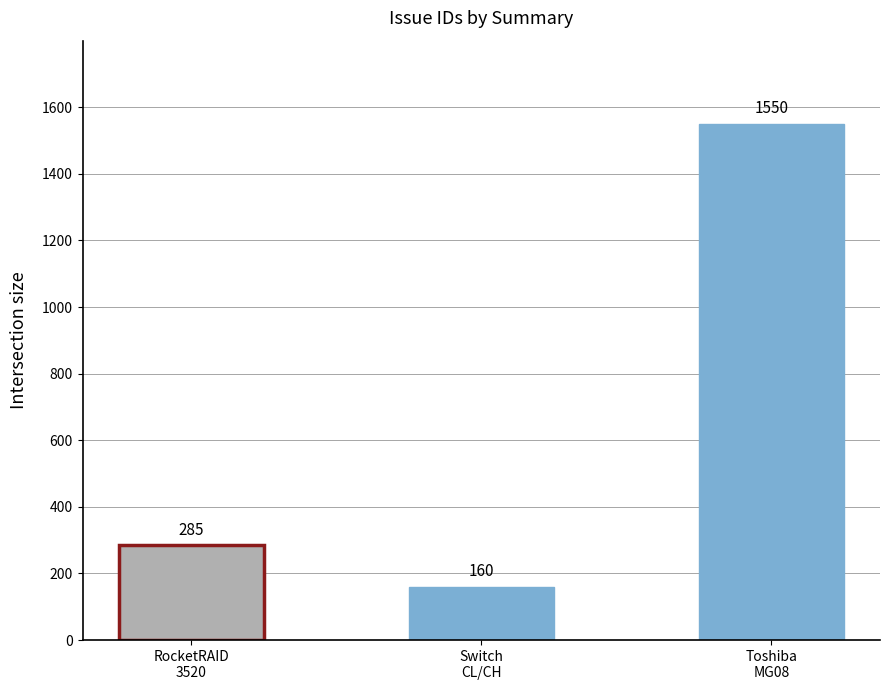

What is the value of the 2nd bar from the left?

160